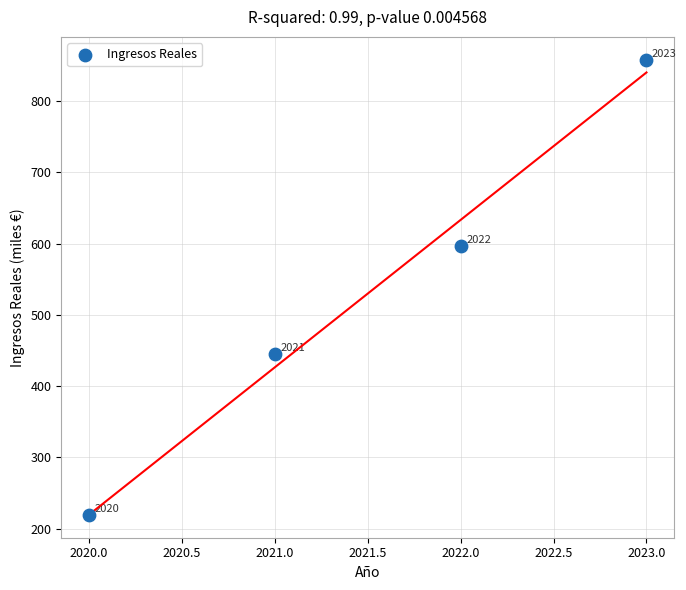

What is the average Y value?

529.7